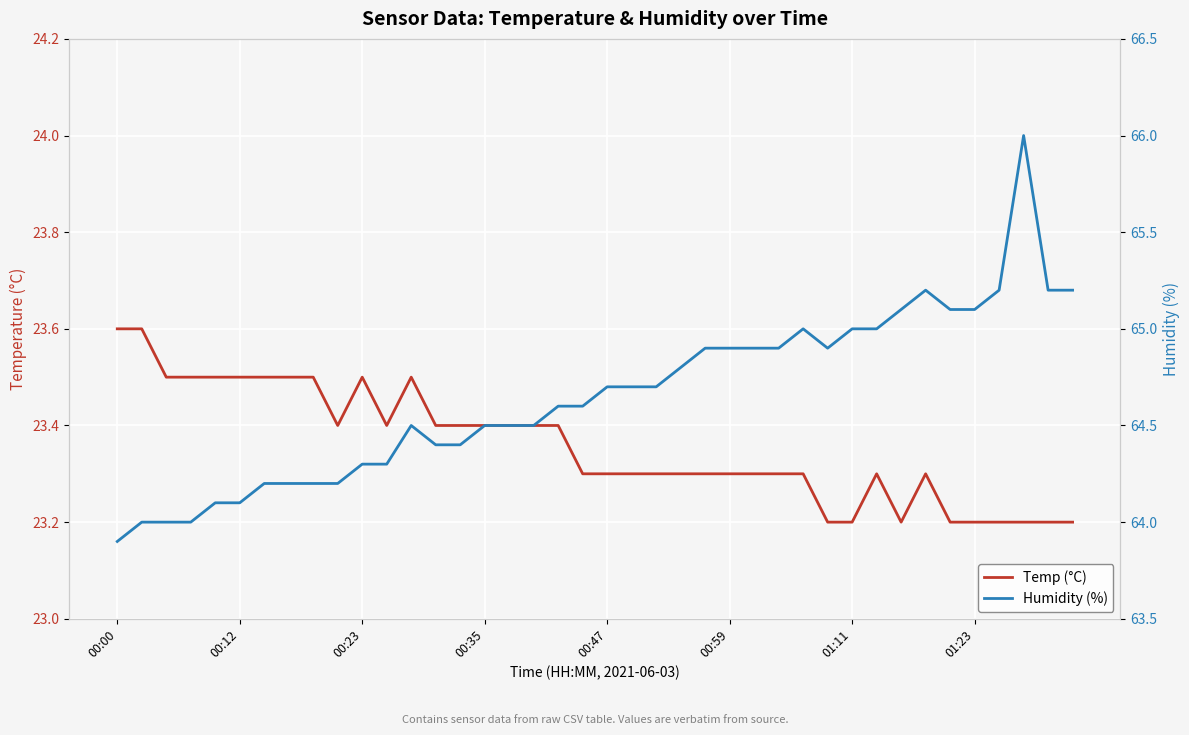

At which category is the sum across all series the highest?

37